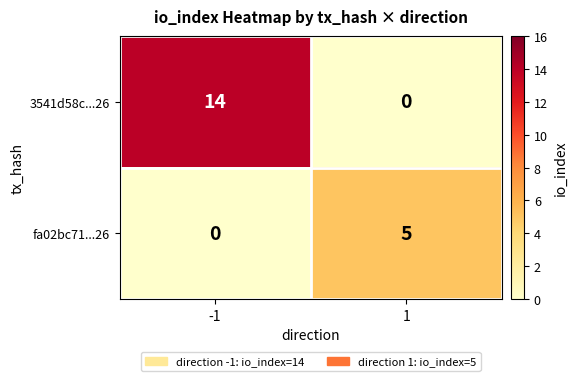

What is the maximum value for fa02bc71...26?

5